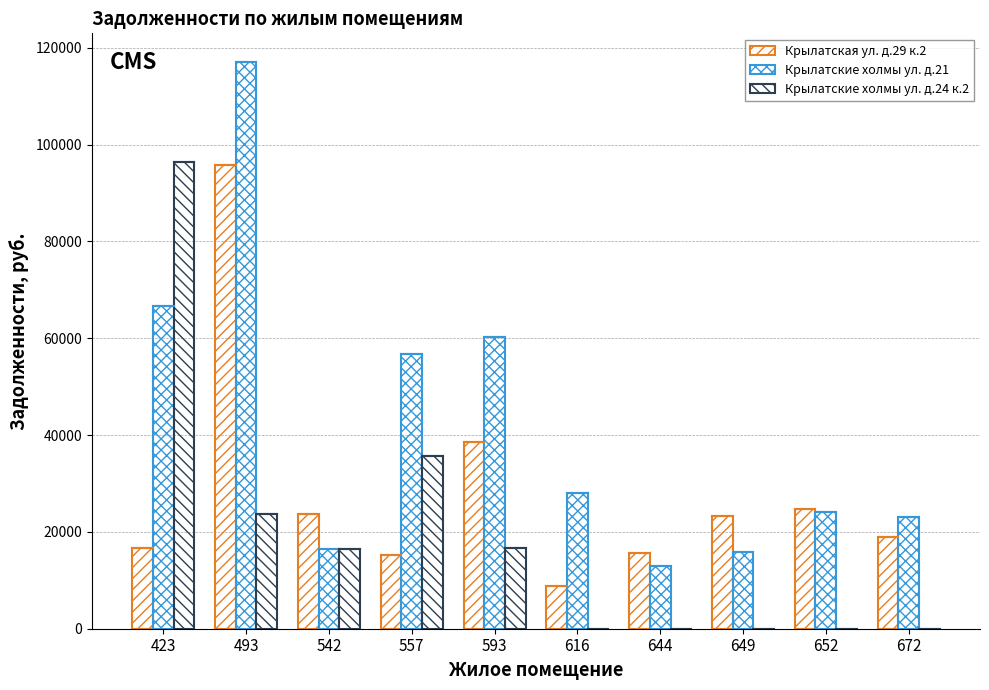

How many groups of bars are there?

10